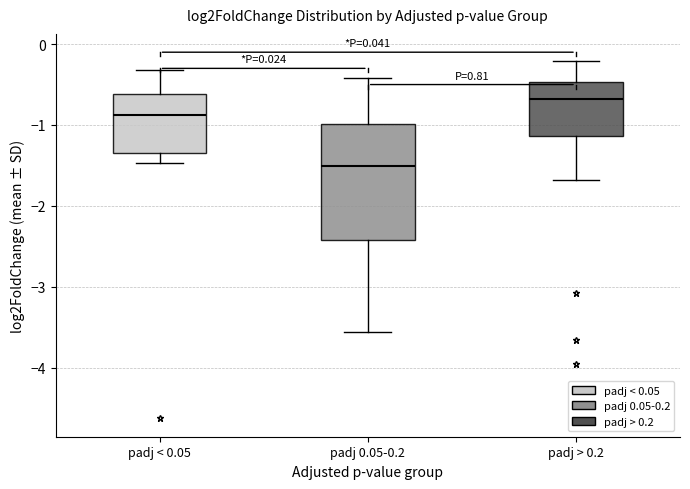

Where does the lower whisker of the box for padj > 0.2 end on the y-axis? The values are not printed on the chart, so give them approximately, as read against the axis.

-1.7